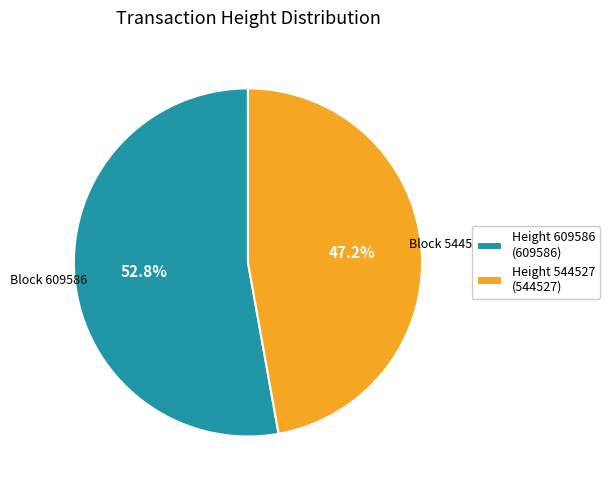

Rank the categories by value from lowest to highest.

Height 544527 (544527), Height 609586 (609586)